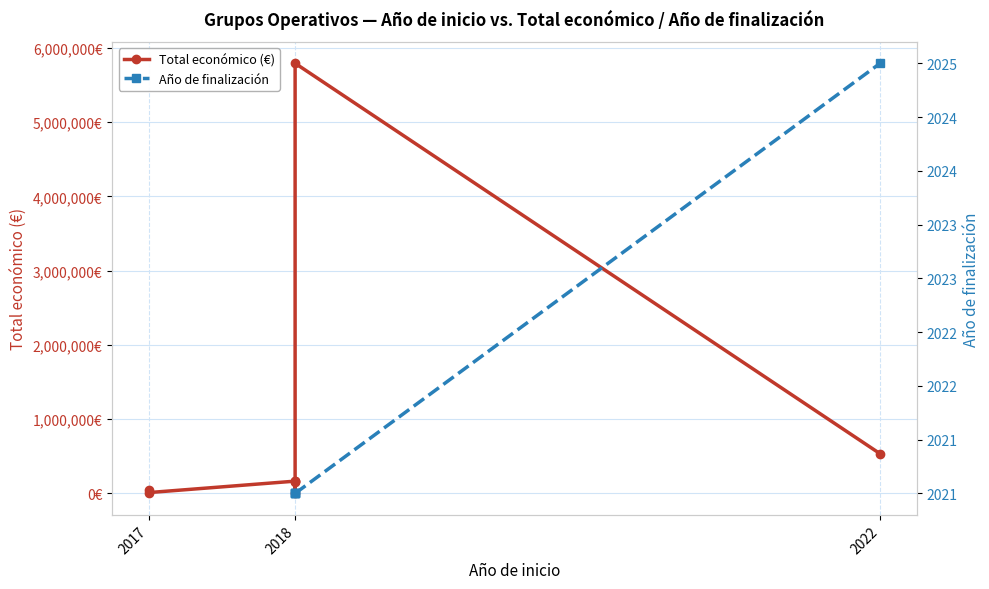

What is the sum of the values at 2018 and 2022?

698429